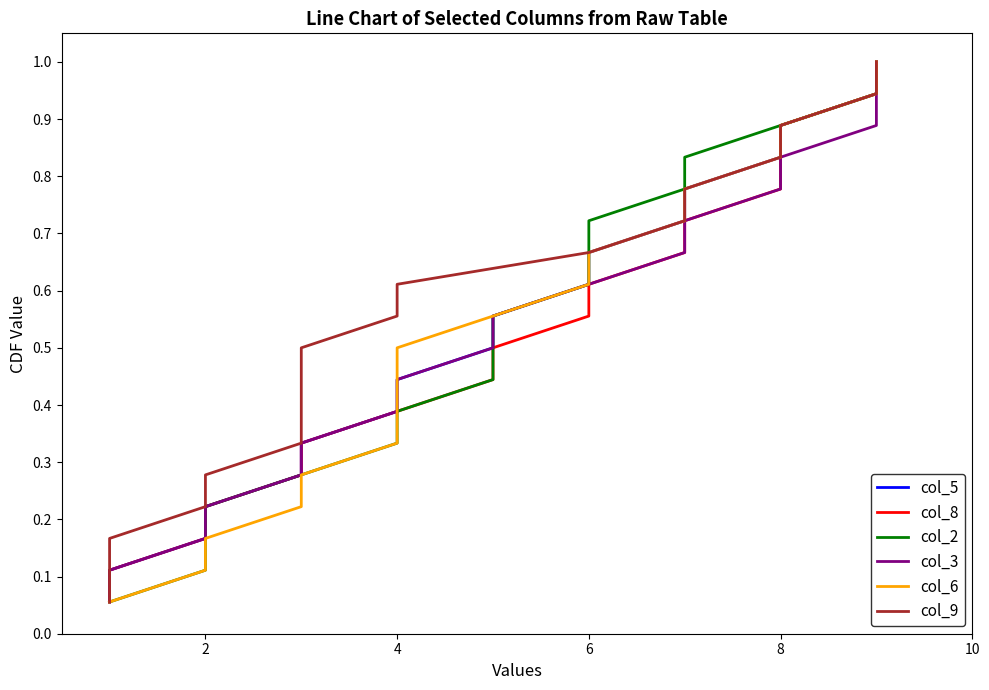

Rank the series by their maximum value, from lowest to highest.

col_5, col_8, col_2, col_3, col_6, col_9